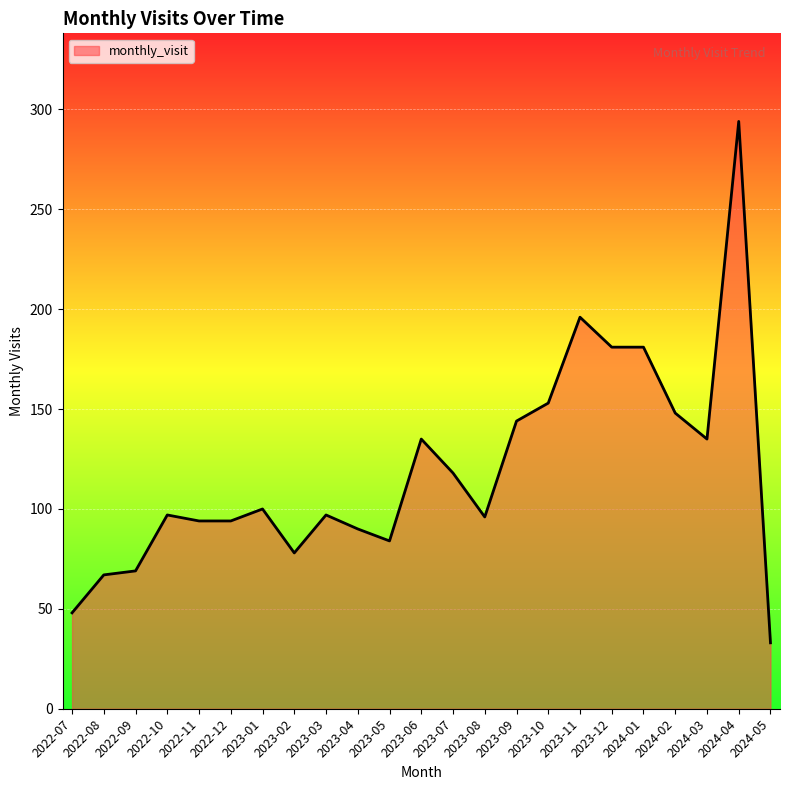

At which label is the value closest to 163?

2023-10